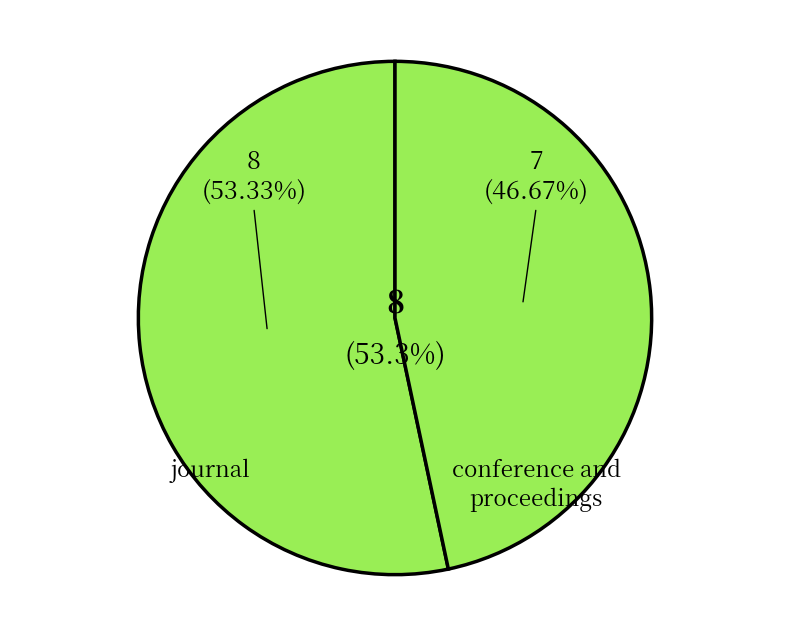

True or false: journal accounts for 33% of the total.

False